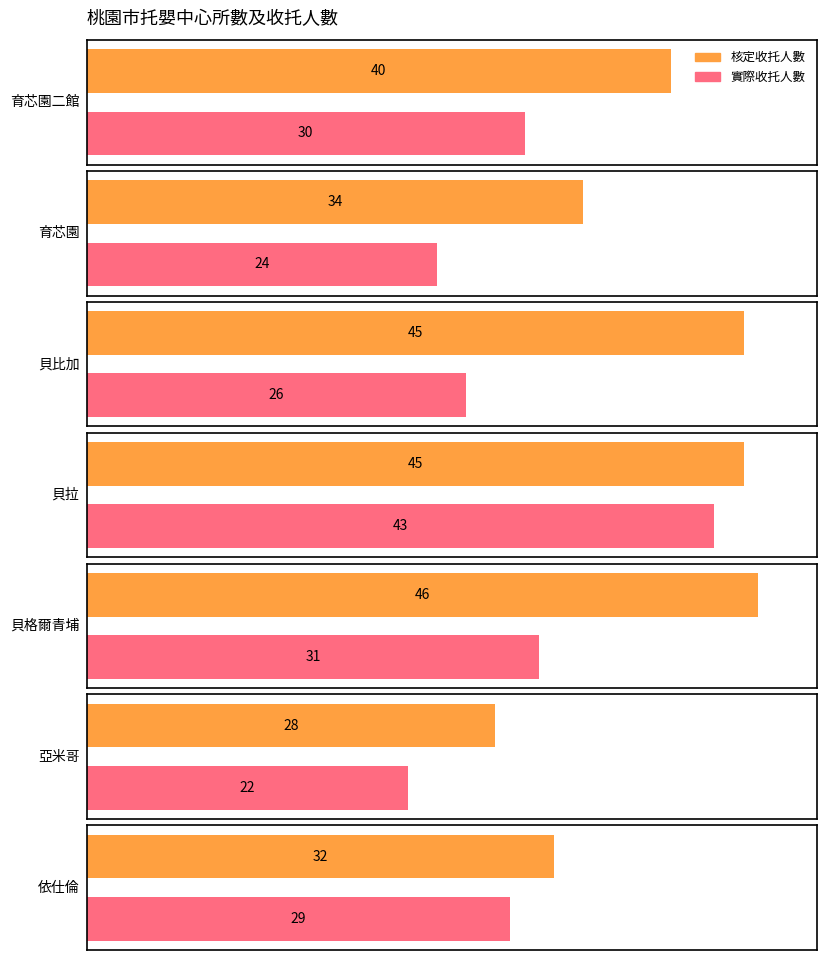

At how many categories does at least one series exceed 18?

7